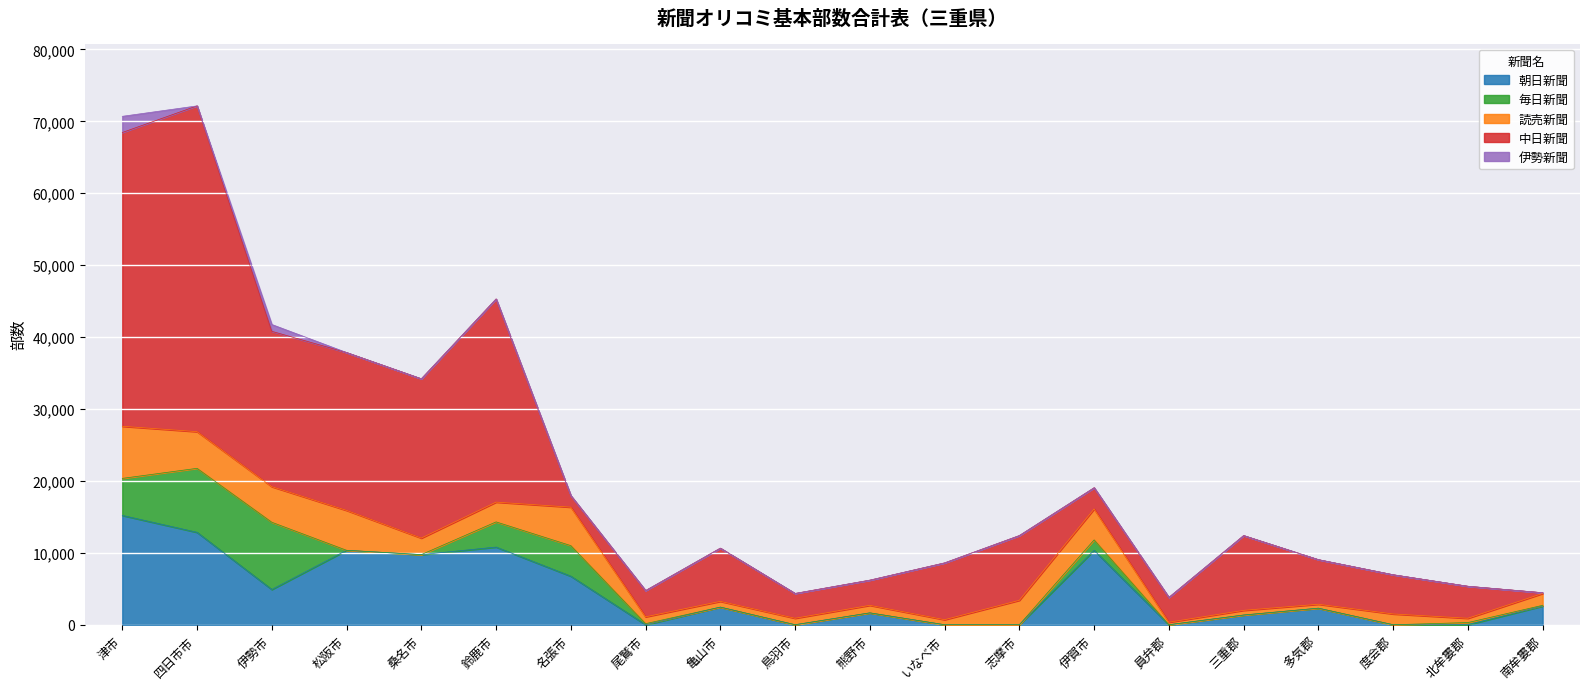

True or false: 中日新聞 and 伊勢新聞 cross at least once.

False